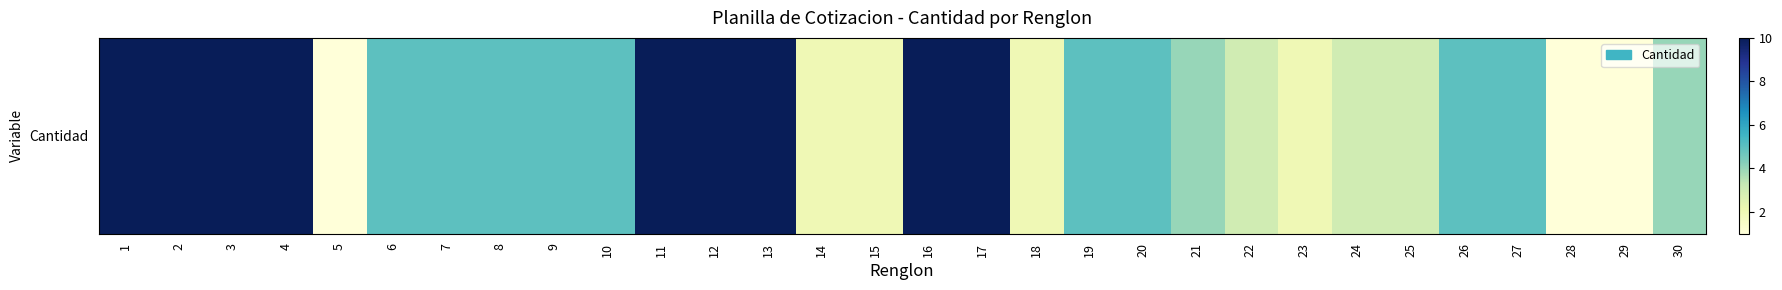

Reading left to right, extract all data points from this chart.

1=10	2=10	3=10	4=10	5=1	6=5	7=5	8=5	9=5	10=5	11=10	12=10	13=10	14=2	15=2	16=10	17=10	18=2	19=5	20=5	21=4	22=3	23=2	24=3	25=3	26=5	27=5	28=1	29=1	30=4